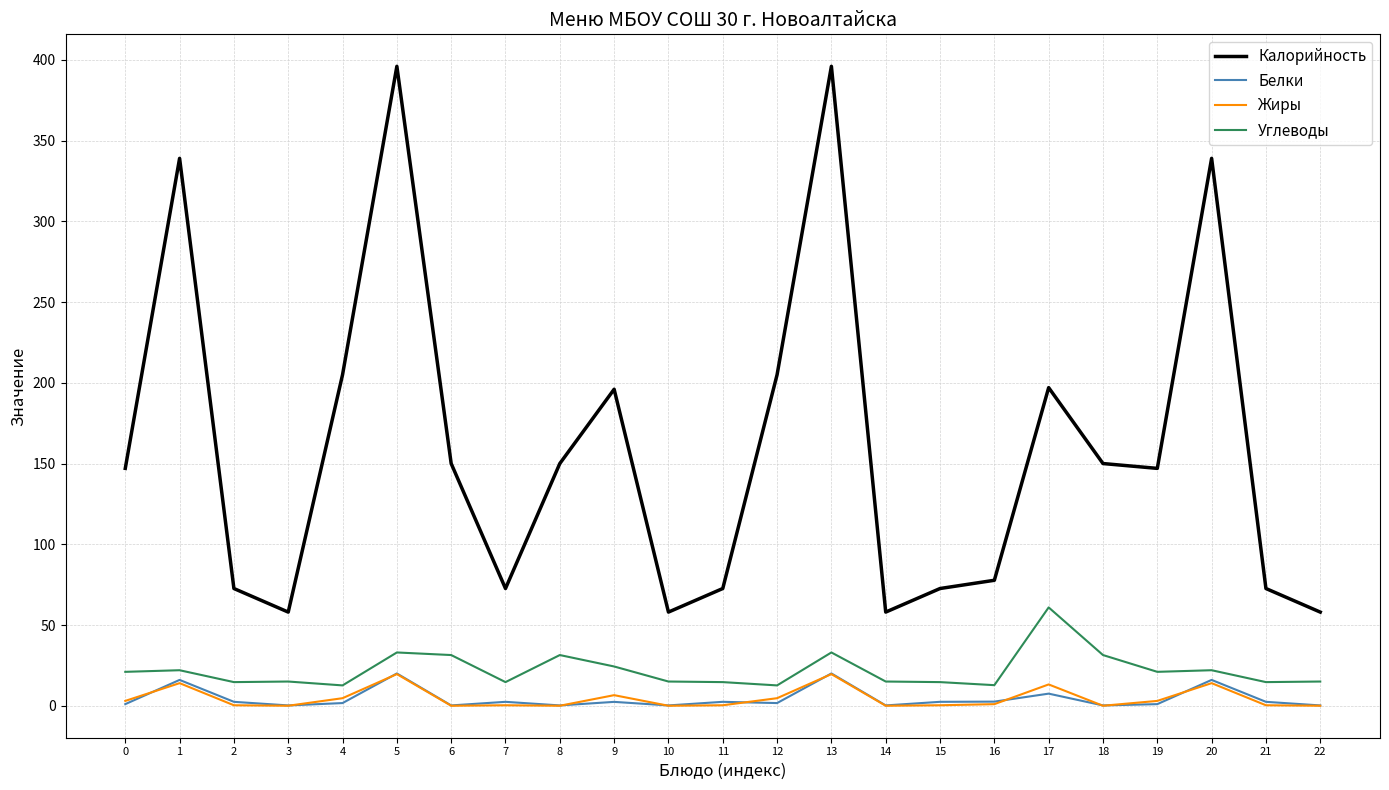

Which series has the largest total across all categories?

Калорийность